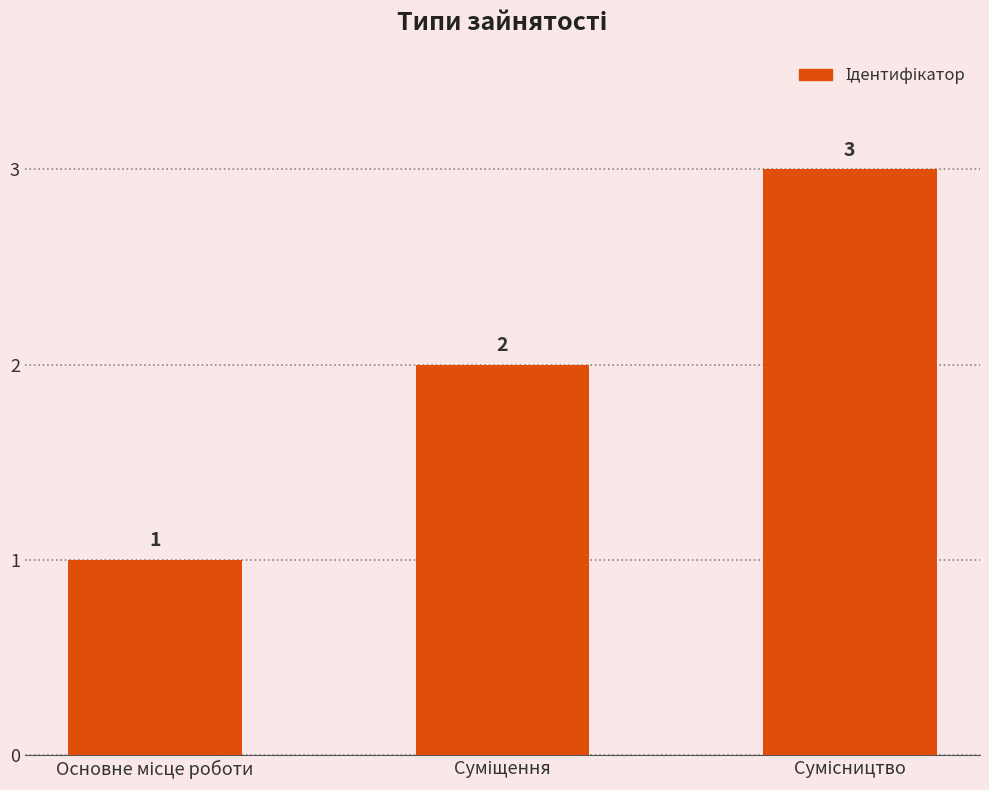

Count the values in the range 1 to 3.

3